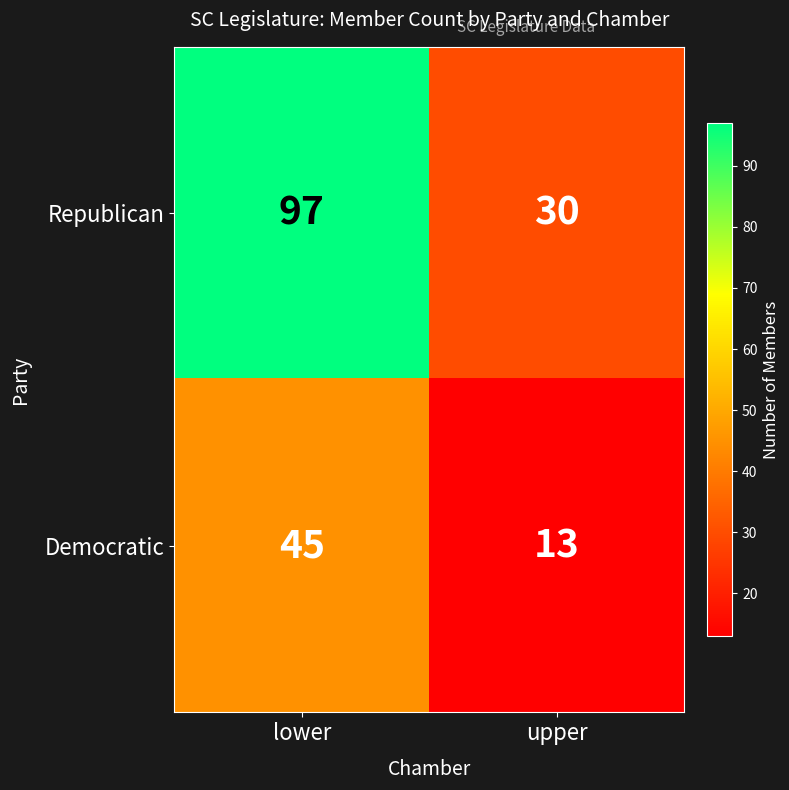

What is the difference between the highest and lowest values at upper?

17